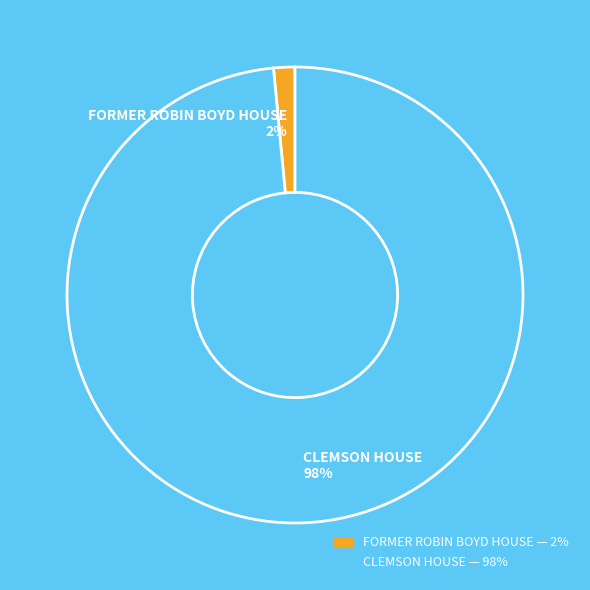

What percentage is the CLEMSON HOUSE slice, to the nearest percent?

98%